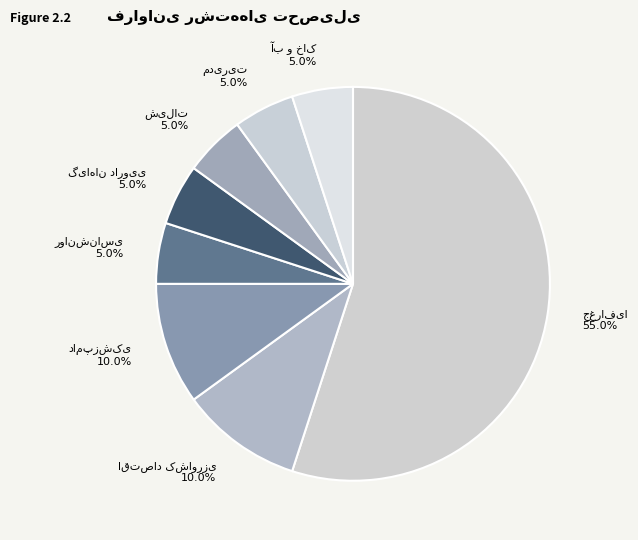

Is there a majority slice in this chart?

Yes